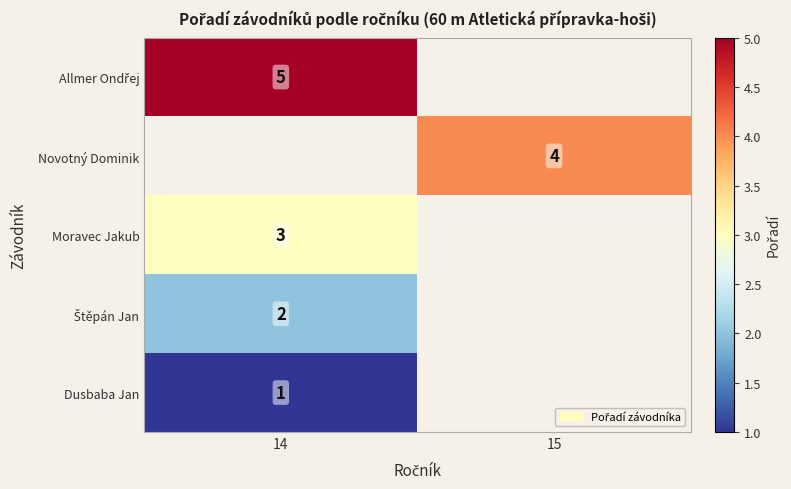

Is it true that Novotný Dominik equals 4 at 15?

True